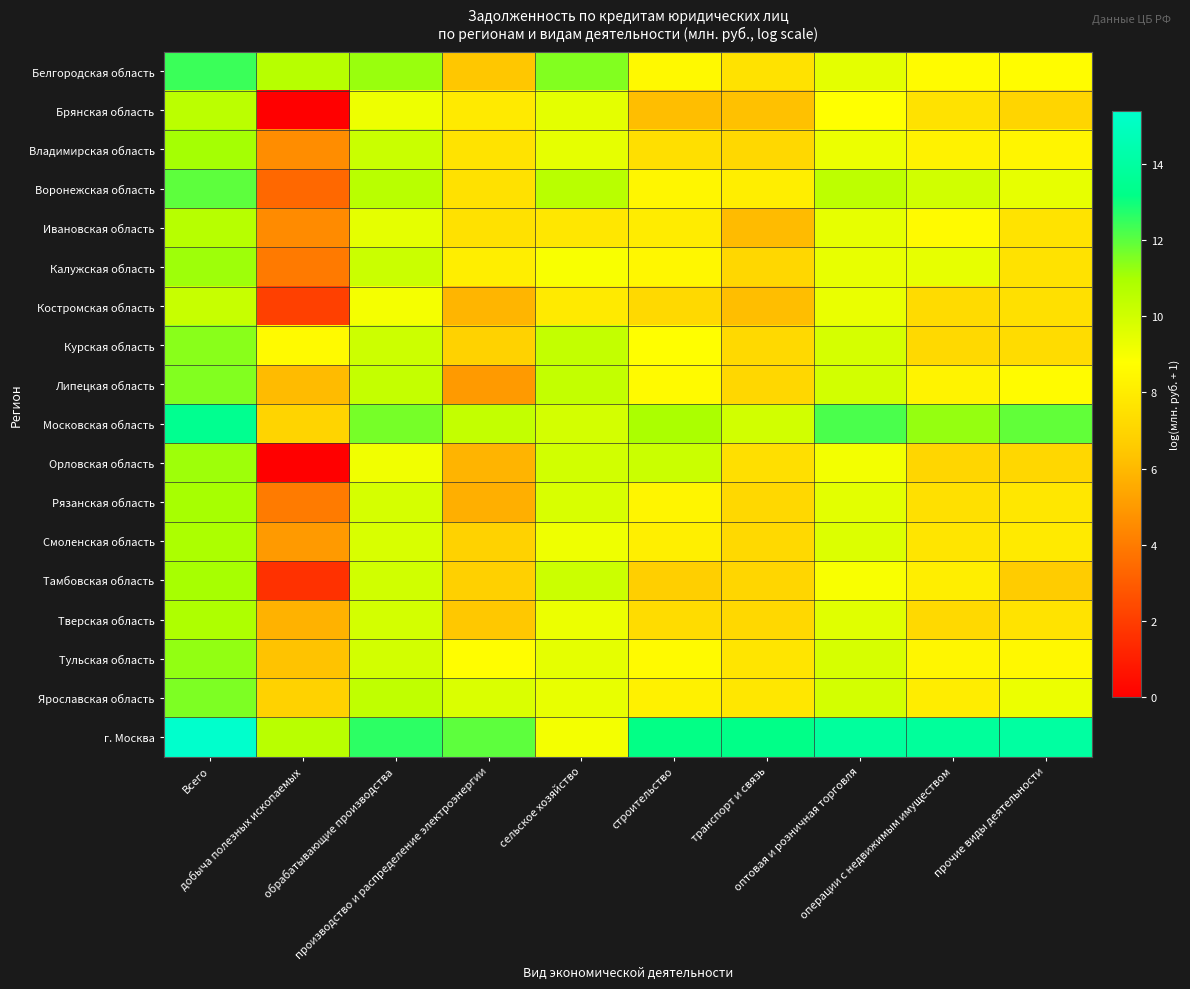

At which category is the sum across all series the highest?

Всего